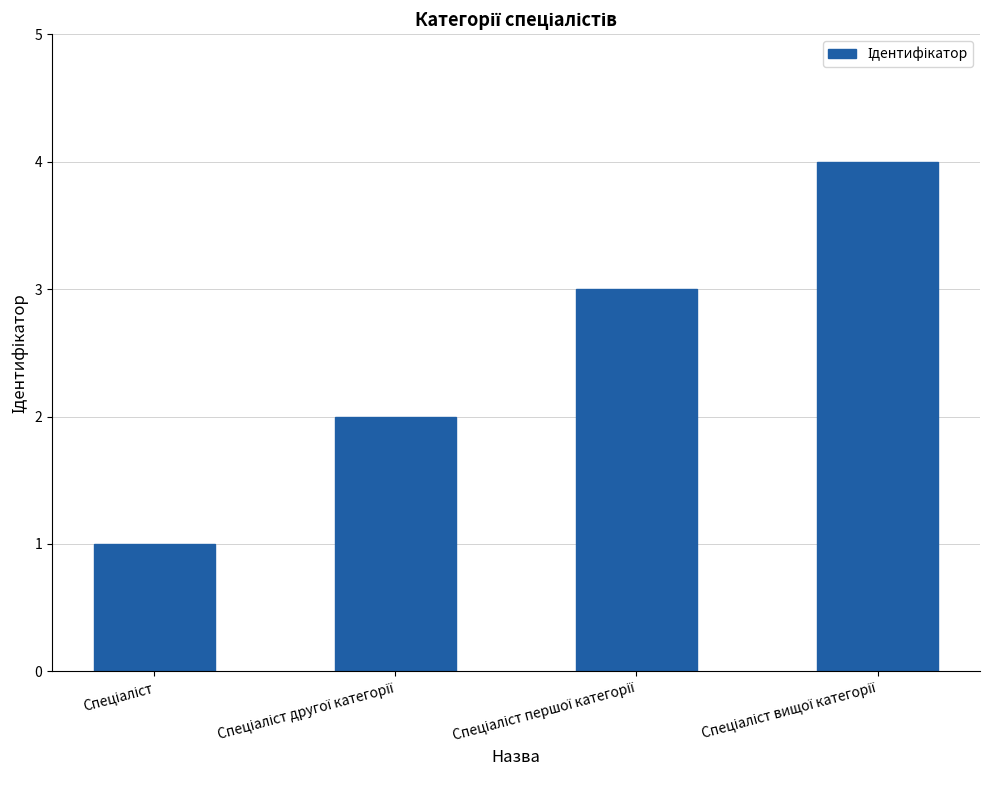

What is the greatest value displayed?

4